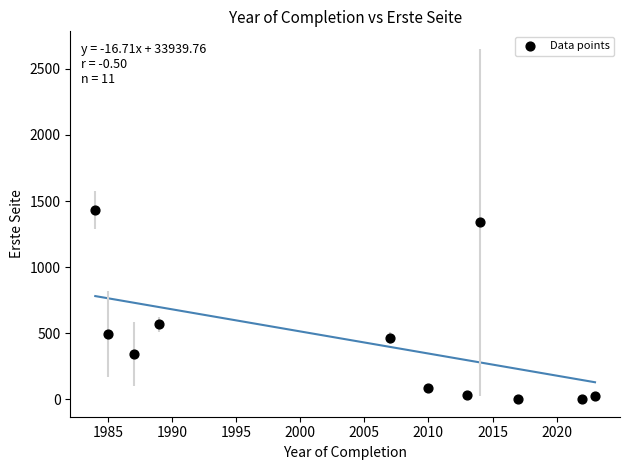

What Y value in the scatter plot is closest to 716?

566.0